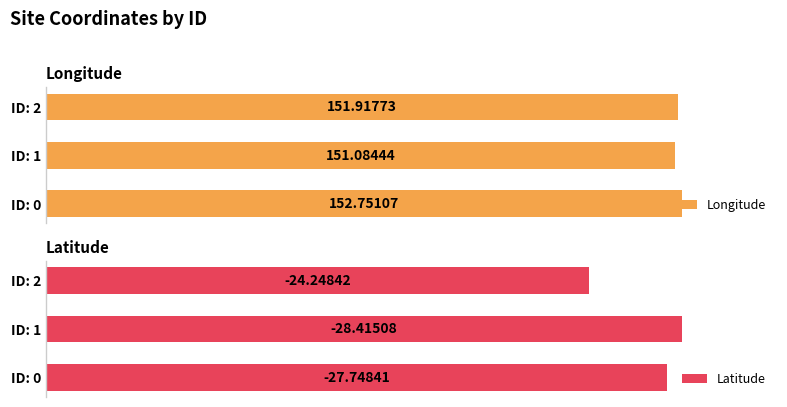

Rank the categories by Longitude value from lowest to highest.

ID: 1, ID: 2, ID: 0